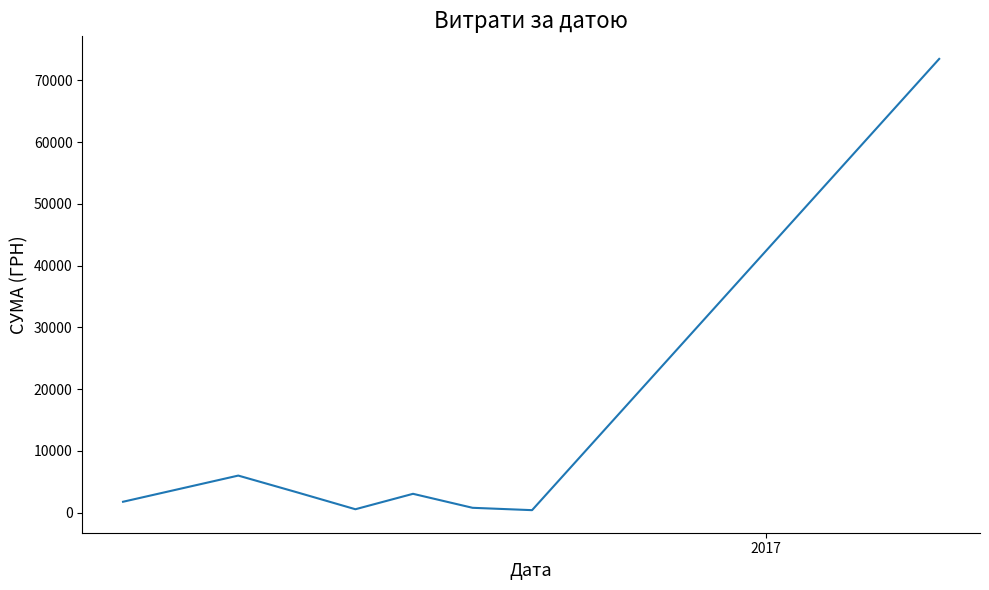

True or false: there are more than 0 points higher than both neighbors.

True